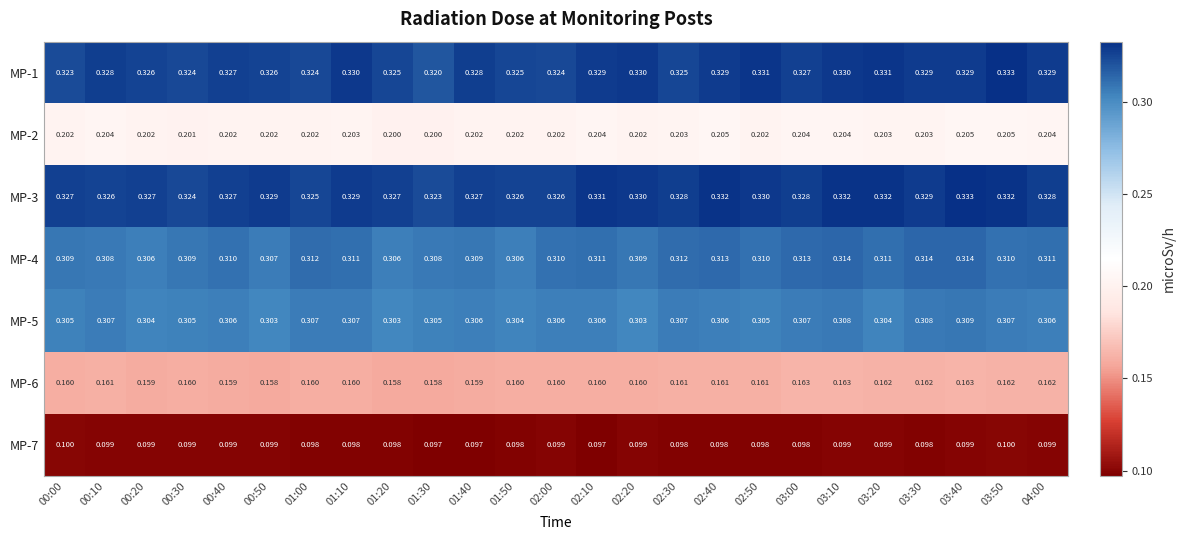

Which series changed the most between 01:10 and 03:30?

MP-4